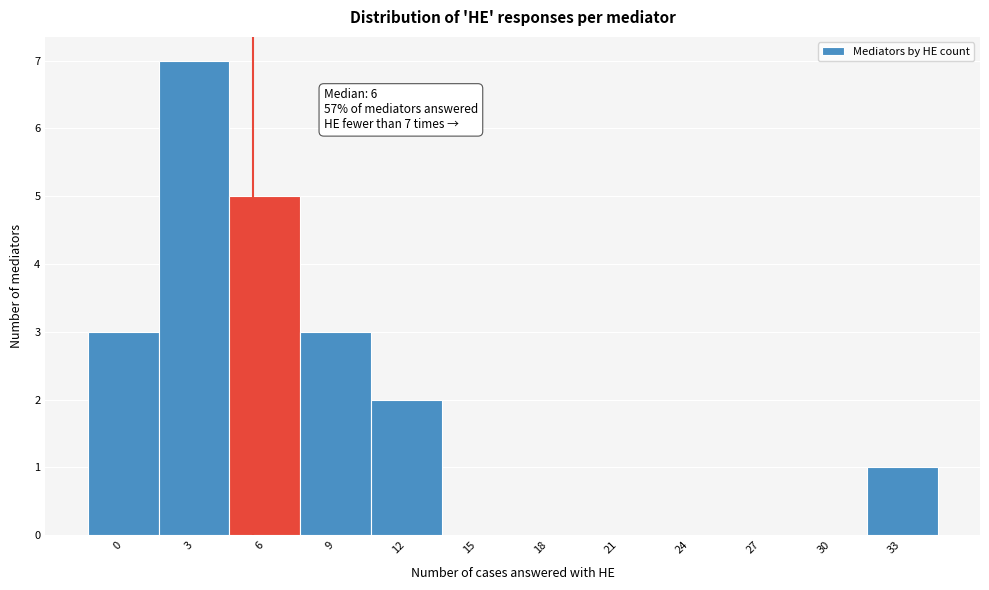

Reading left to right, transcribe all the data shown in this chart.

0=3	3=7	6=5	9=3	12=2	15=0	18=0	21=0	24=0	27=0	30=0	33=1